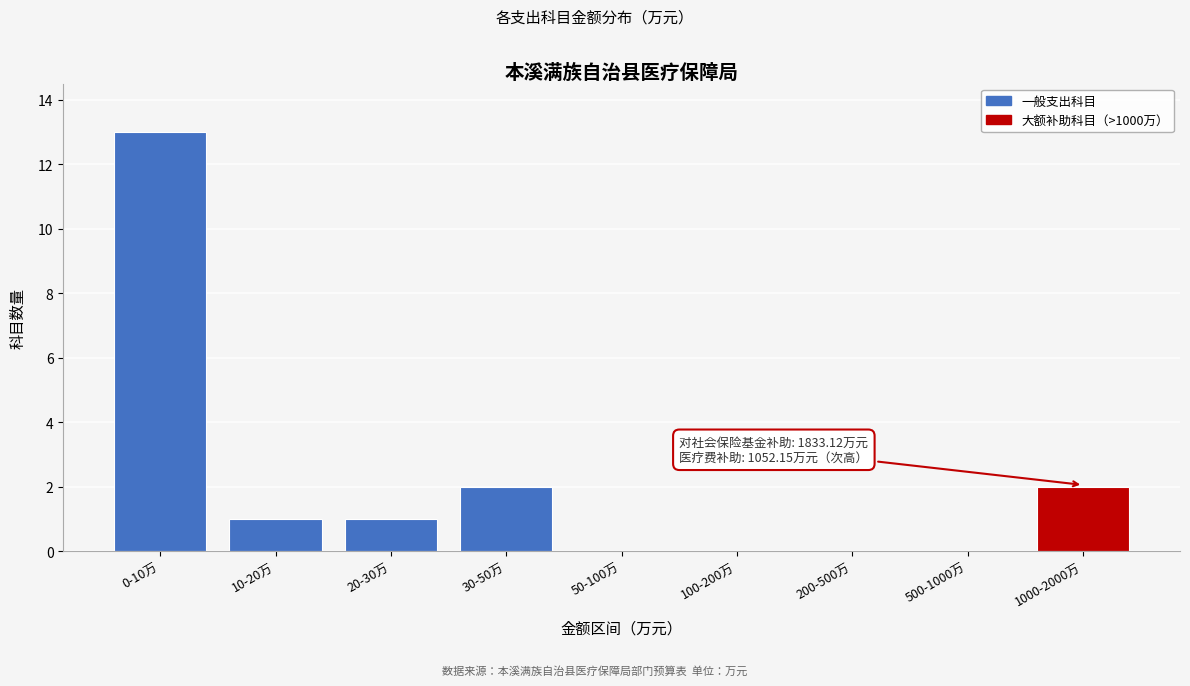

Reading left to right, transcribe all the data shown in this chart.

0-10万=13	10-20万=1	20-30万=1	30-50万=2	50-100万=0	100-200万=0	200-500万=0	500-1000万=0	1000-2000万=2